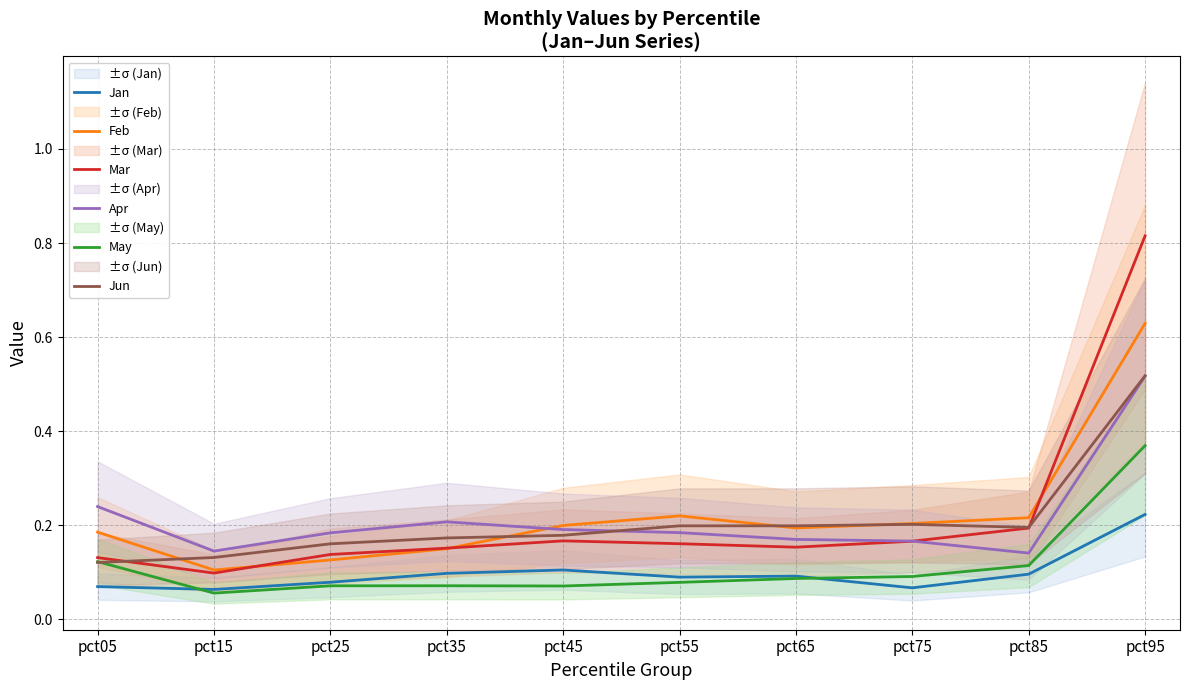

At pct05, list the series in order from smallest to largest.

Jan, Jun, May, Mar, Feb, Apr